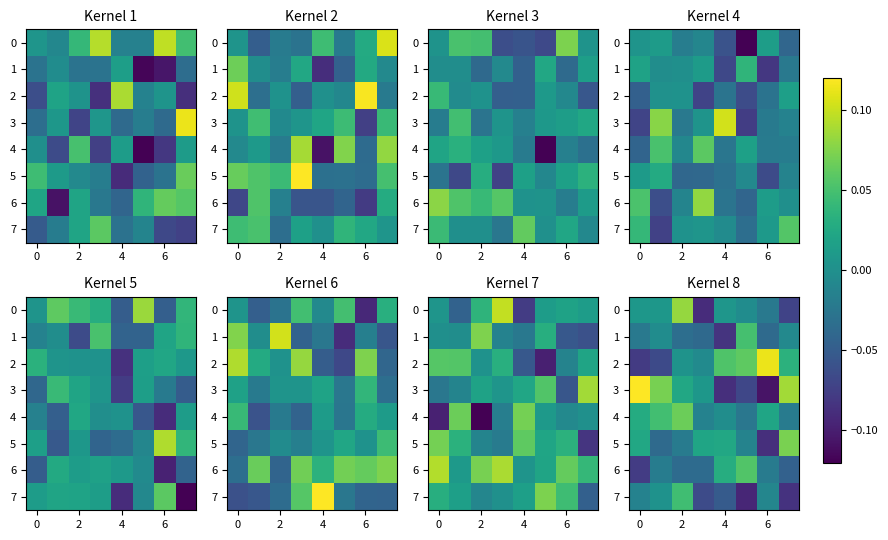

What is the greatest value displayed?

0.1